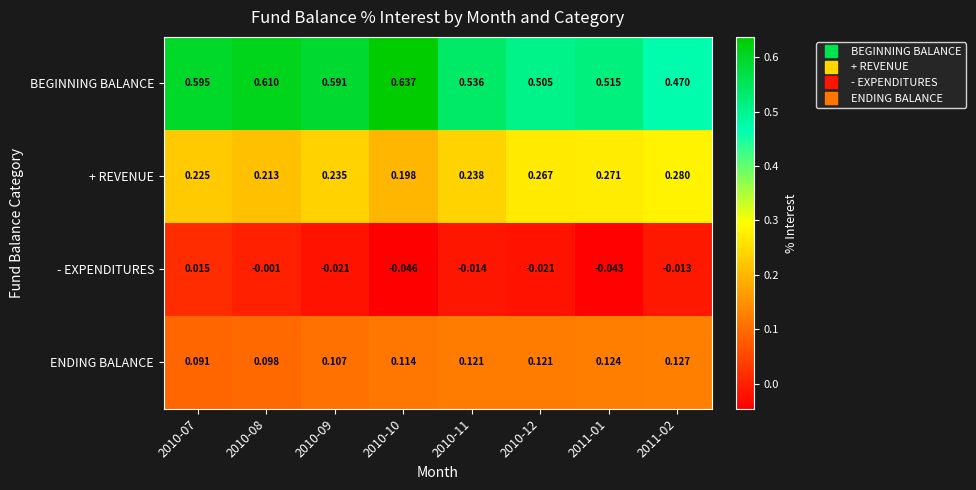

Which series changed the most between 2010-11 and 2011-01?

+ REVENUE